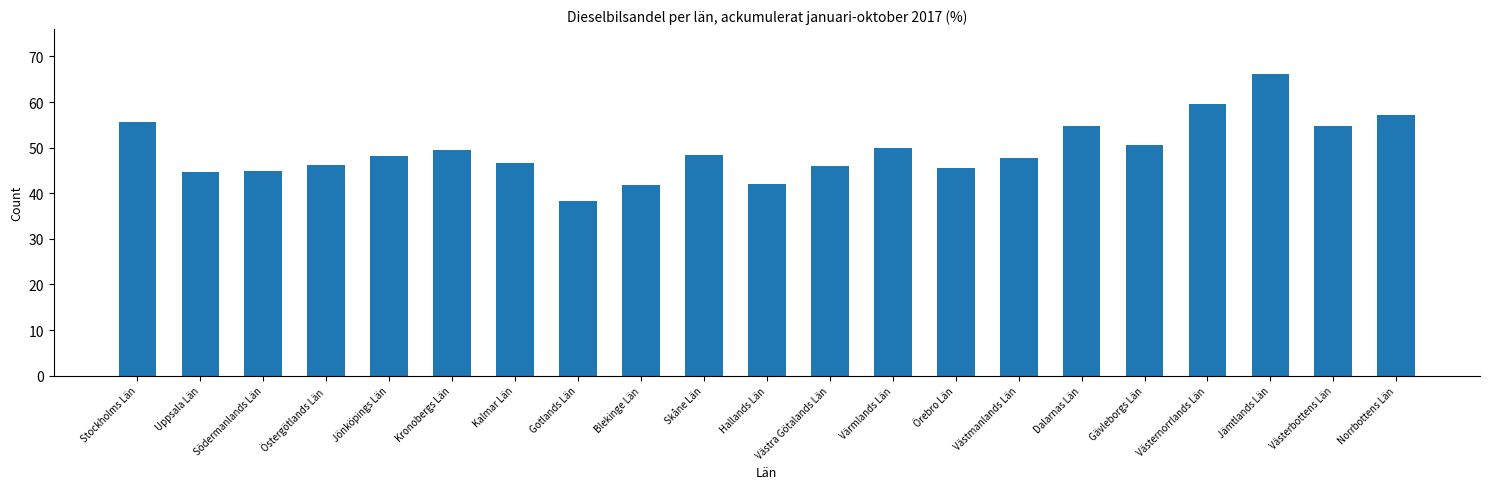

Where is the data nearest to the value 52?

Gävleborgs Län